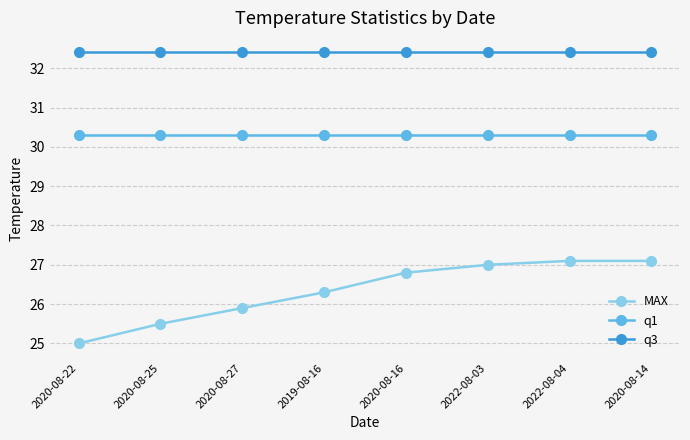

What is the difference between the MAX values at 2019-08-16 and 2020-08-25?

0.8